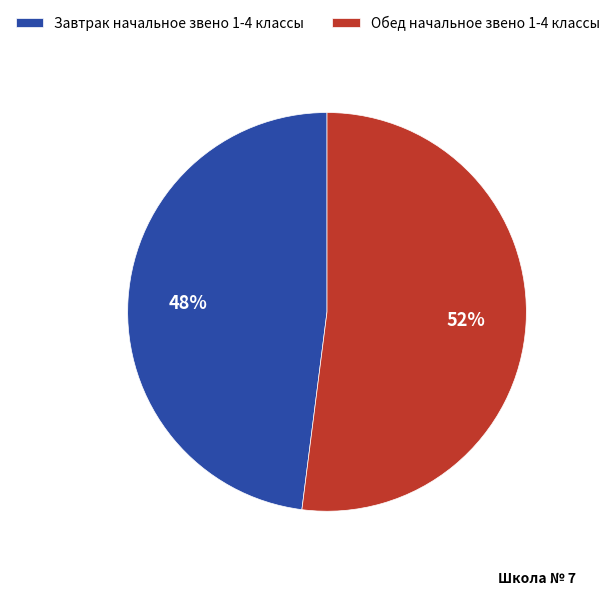

The Обед начальное звено 1-4 классы slice represents 52% of the pie. True or false?

True